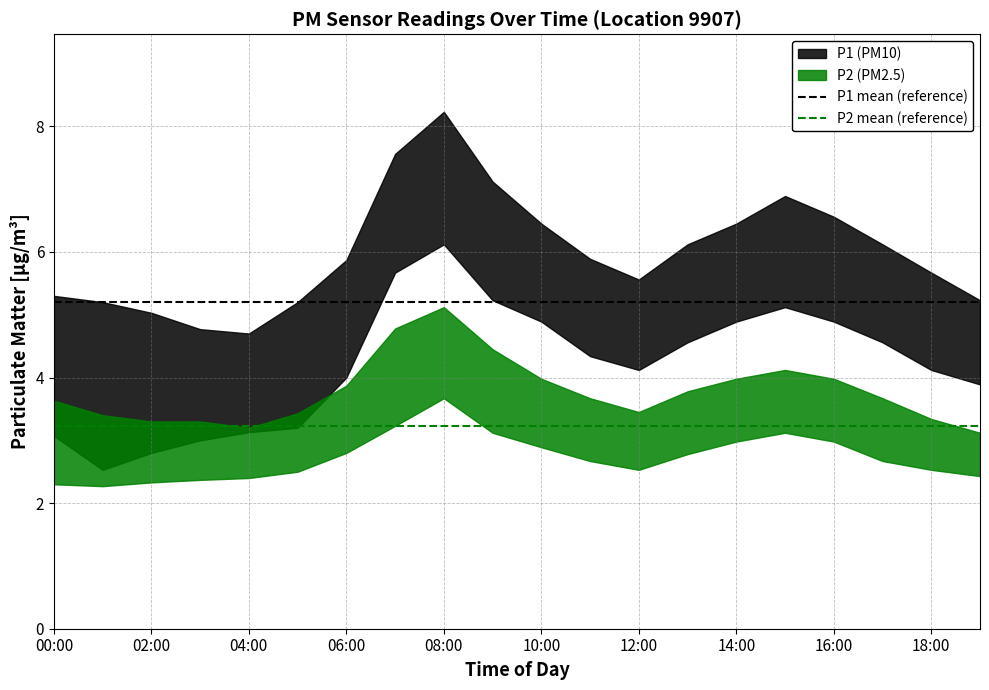

At 00:00, list the series in order from largest to smallest.

P1 mean (reference), P2 mean (reference)